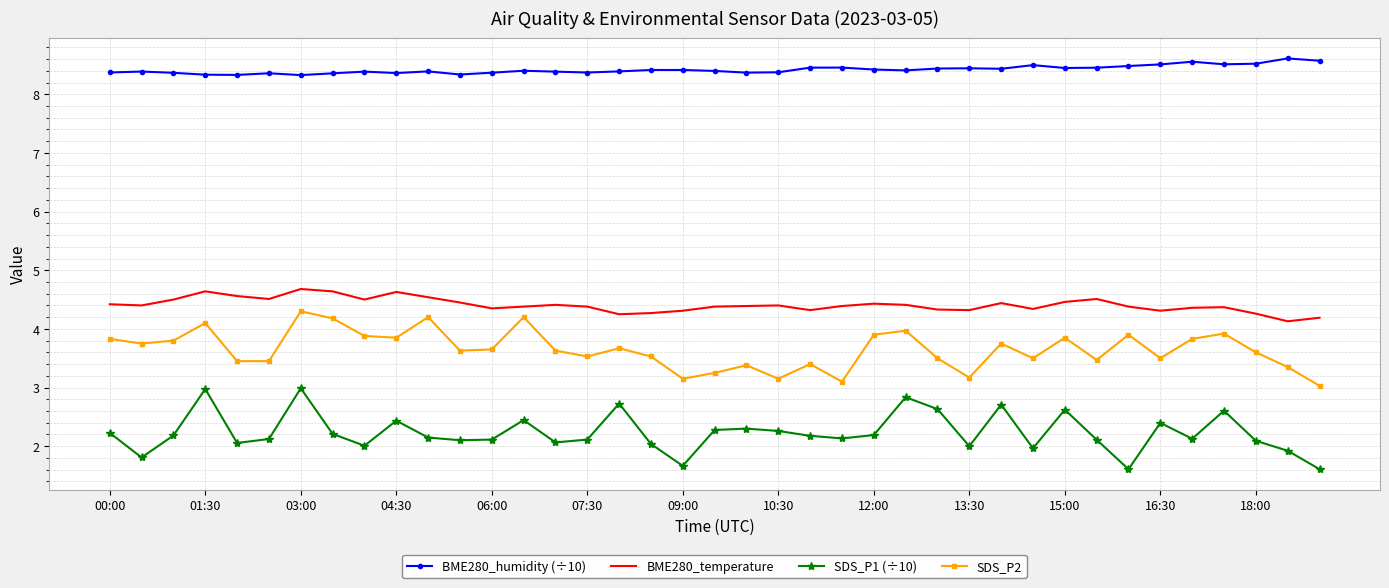

True or false: BME280_humidity (÷10) and SDS_P1 (÷10) intersect in this chart.

False